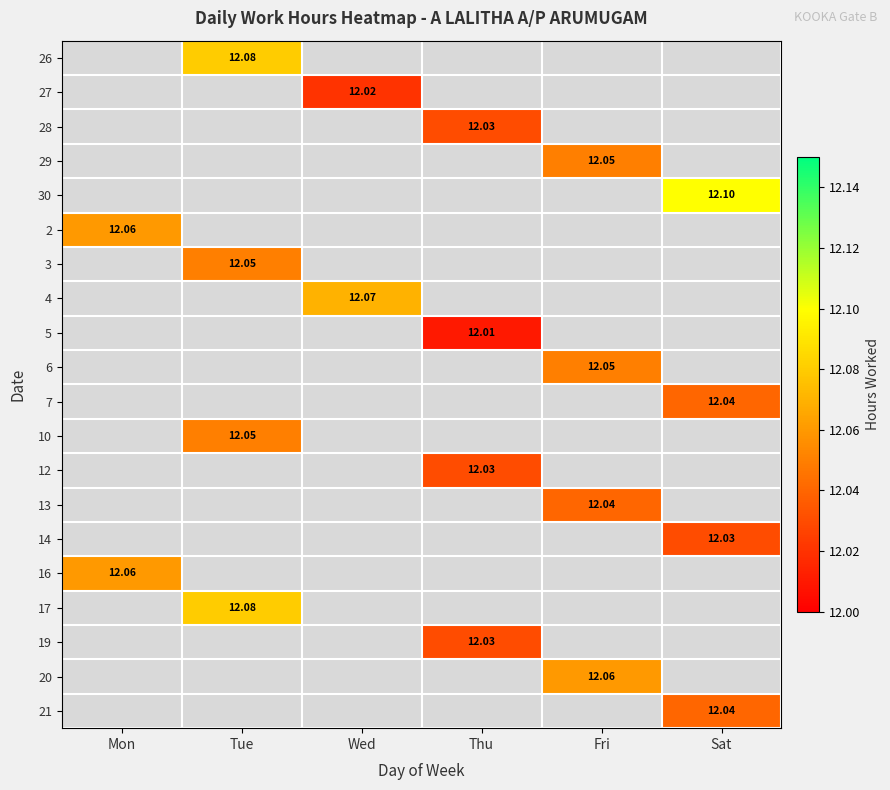

How many positive values does the 17 series have?

1